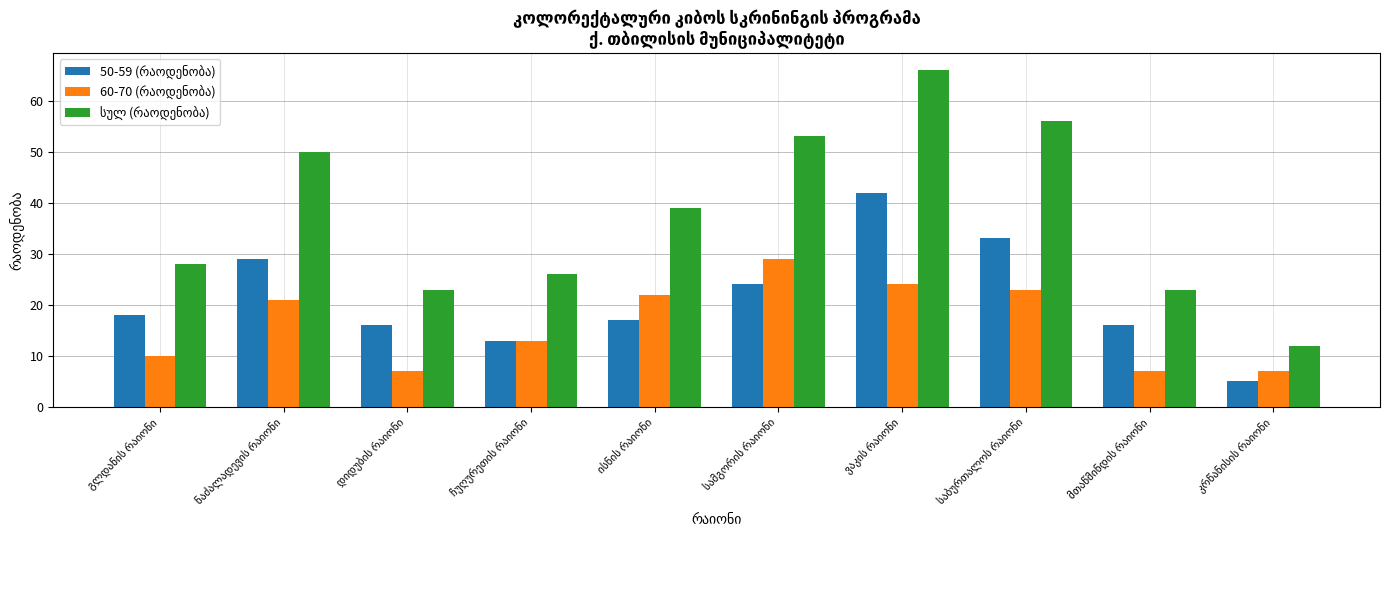

How many categories are shown in the chart?

10